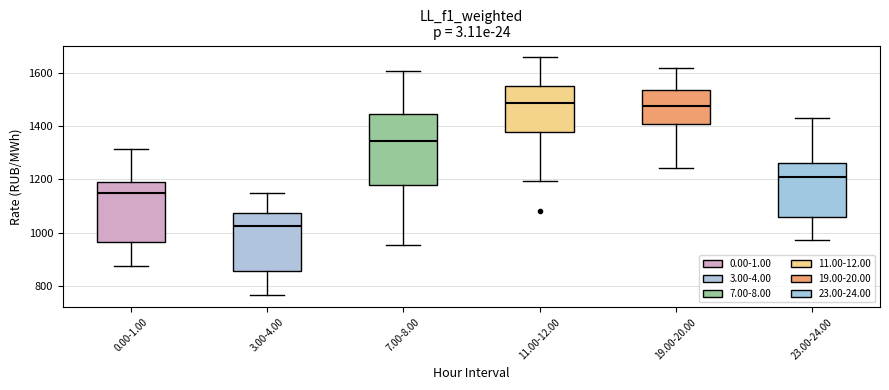

Comparing the boxes themselves (not the whiskers), which one is the tallest?

7.00-8.00